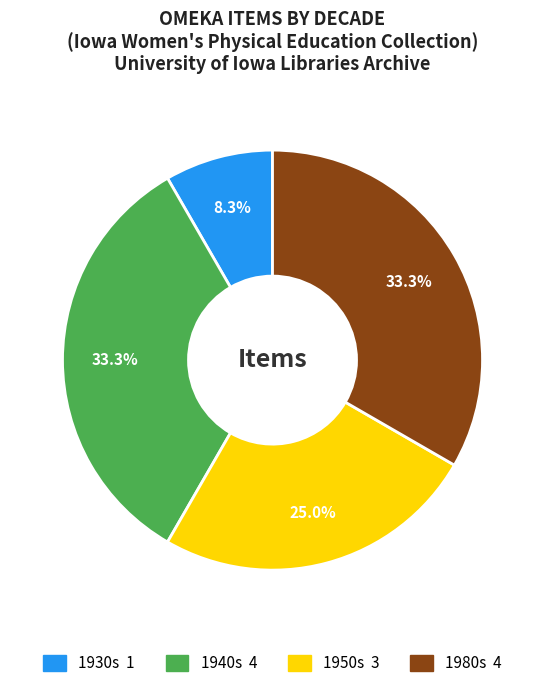

Is there a majority slice in this chart?

No